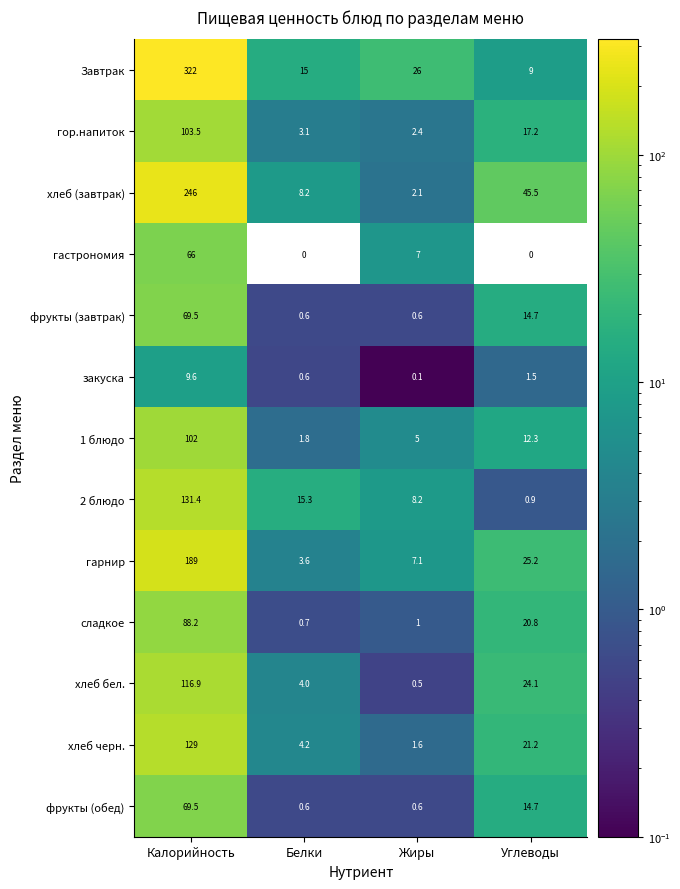

Is it true that гастрономия equals 112.8 at Калорийность?

False